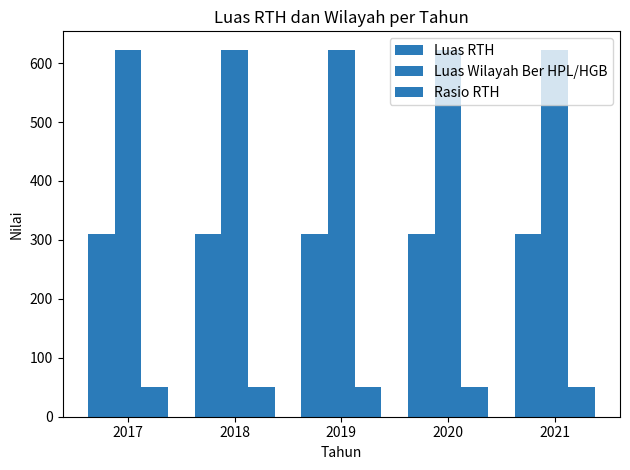

Between 2019 and 2017, which is larger?

2019